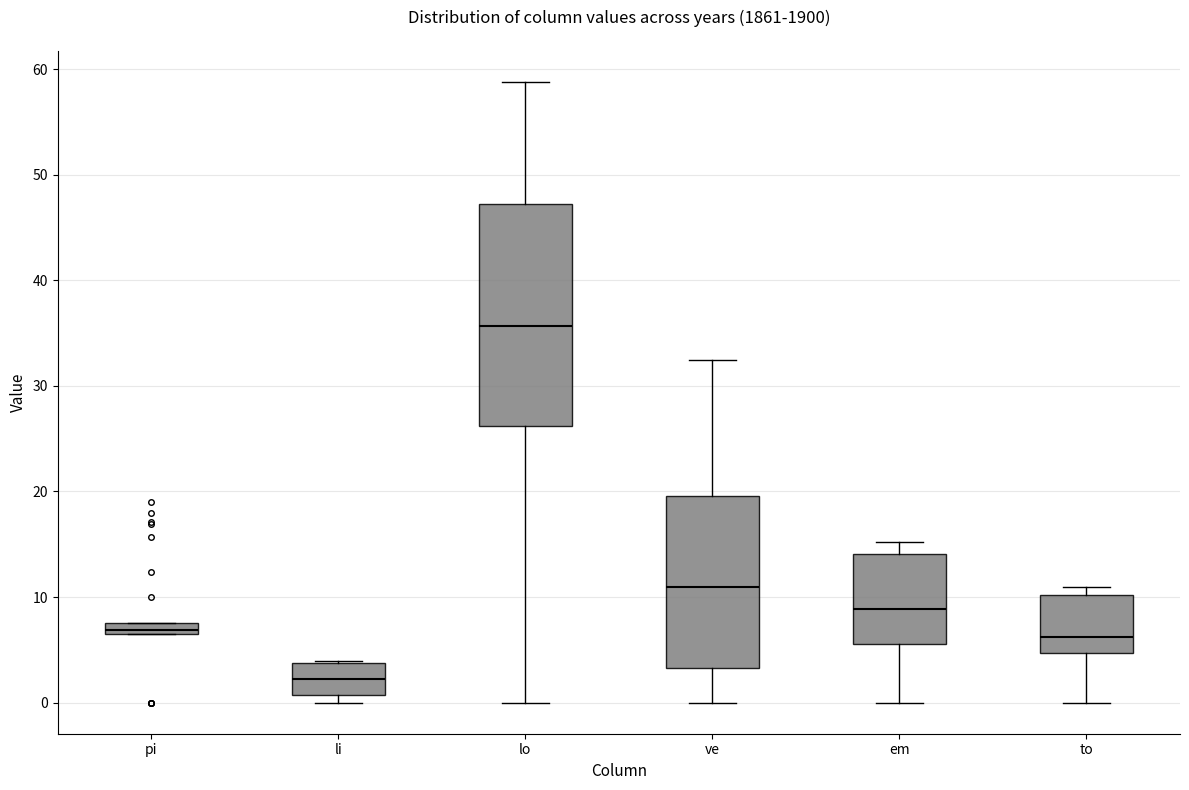

Where does the upper whisker of the box for ve end on the y-axis? The values are not printed on the chart, so give them approximately, as read against the axis.

32